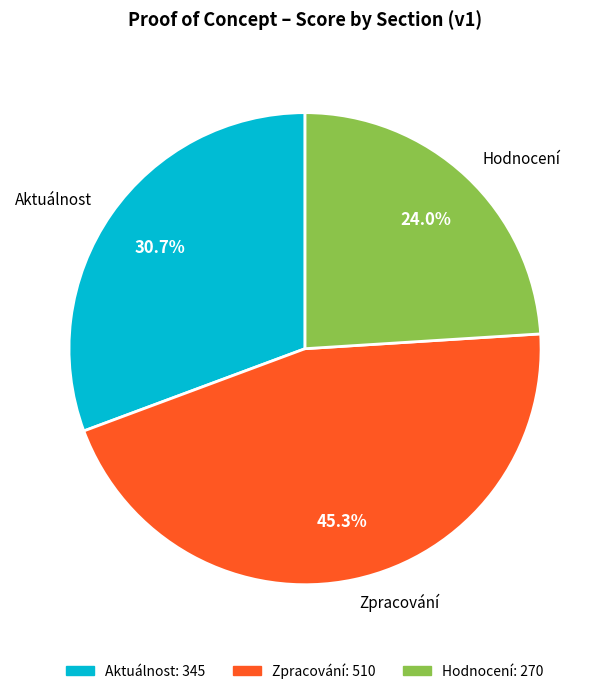

The Zpracování slice represents 59% of the pie. True or false?

False